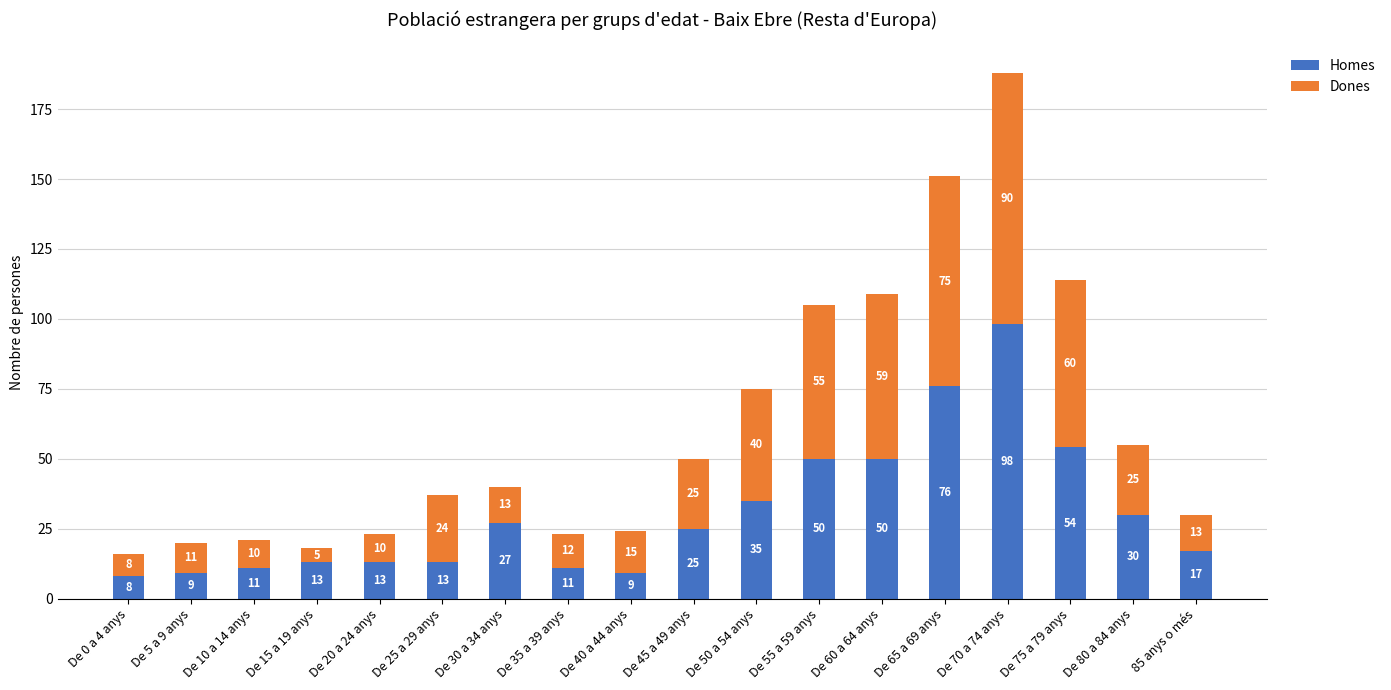

What is the total value across all series at De 55 a 59 anys?

105